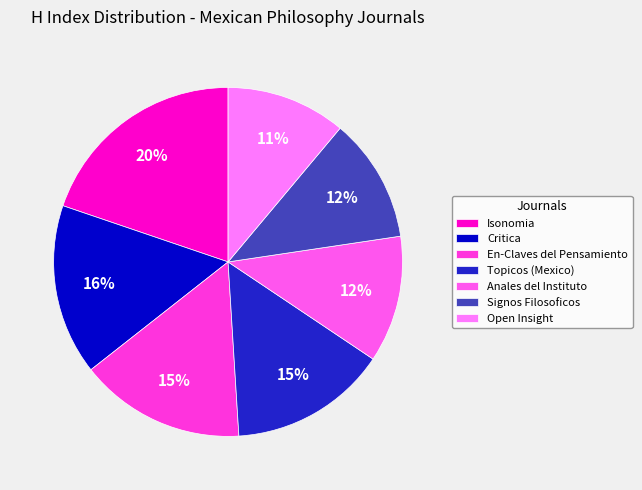

What percentage do Signos Filosoficos and En-Claves del Pensamiento together represent?

26.9%